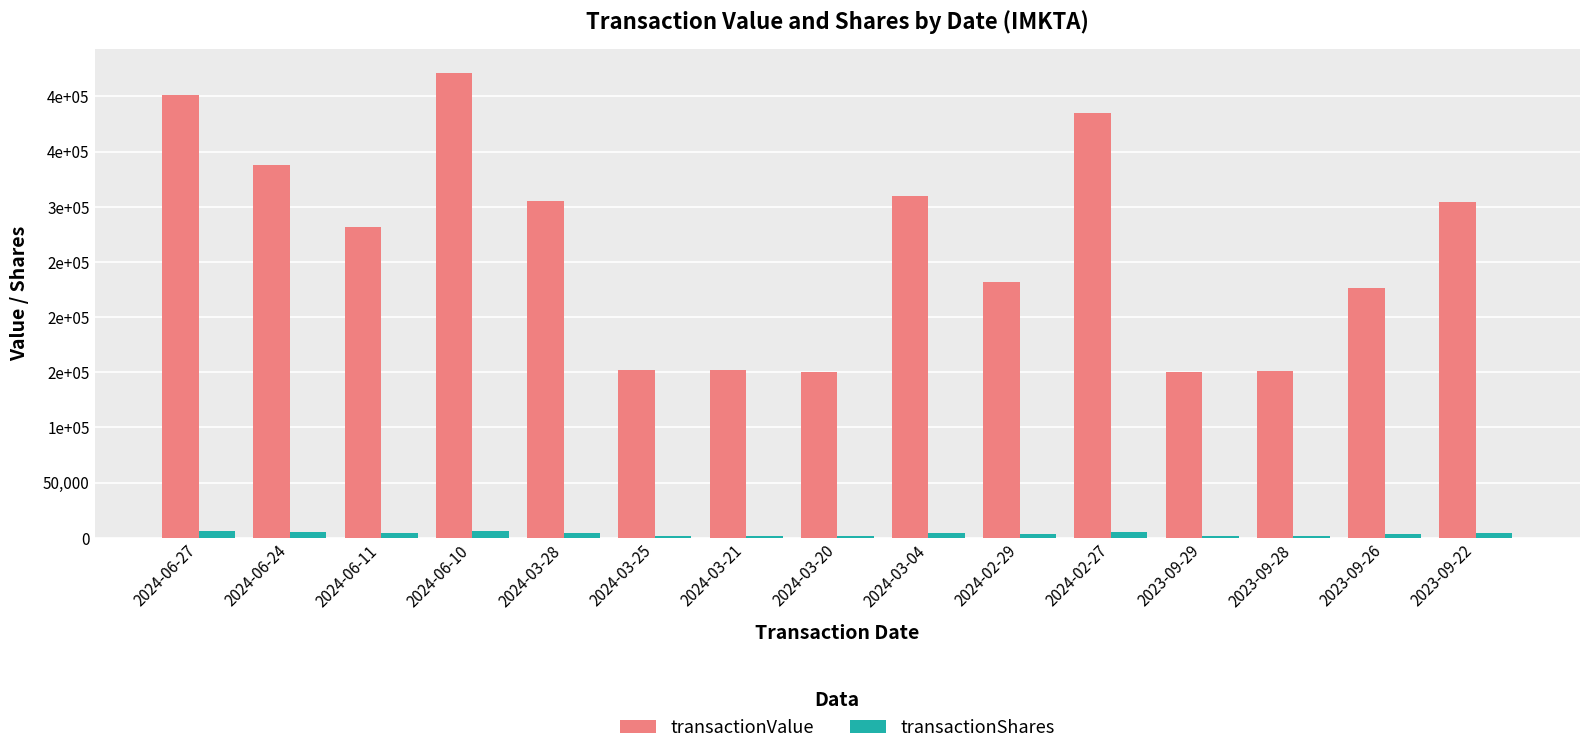

What is the difference between the maximum and second lowest values in the transactionValue series?

271390